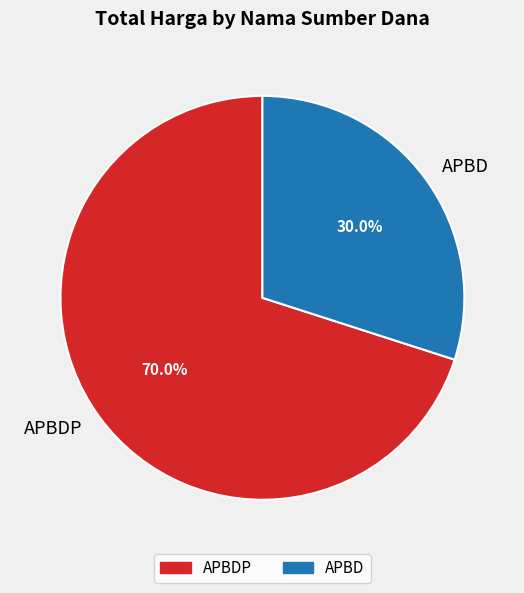

To the nearest percent, what percentage of the pie is APBDP?

70%